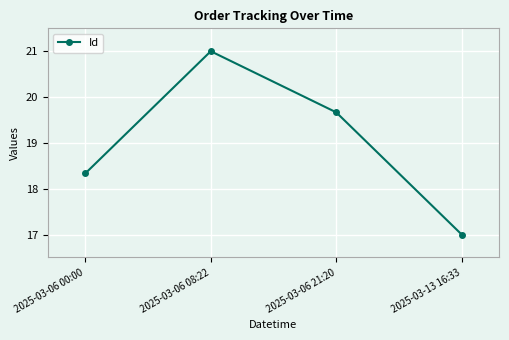

Is it true that the value at 2025-03-06 00:00 is 18.3?

True